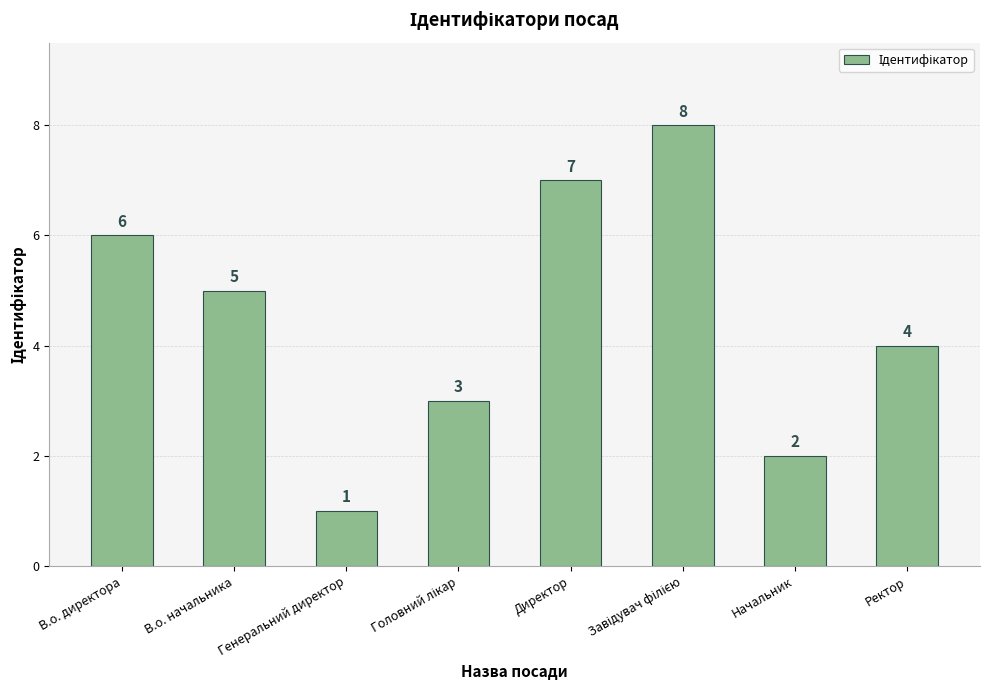

At which category does the chart reach its minimum across all series?

Генеральний директор